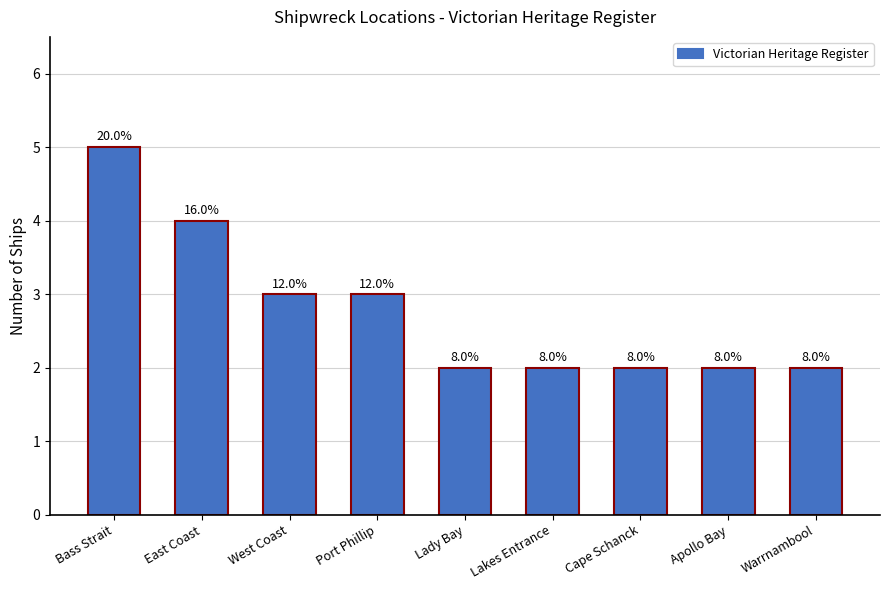

At which category does the chart reach its minimum across all series?

Lady Bay